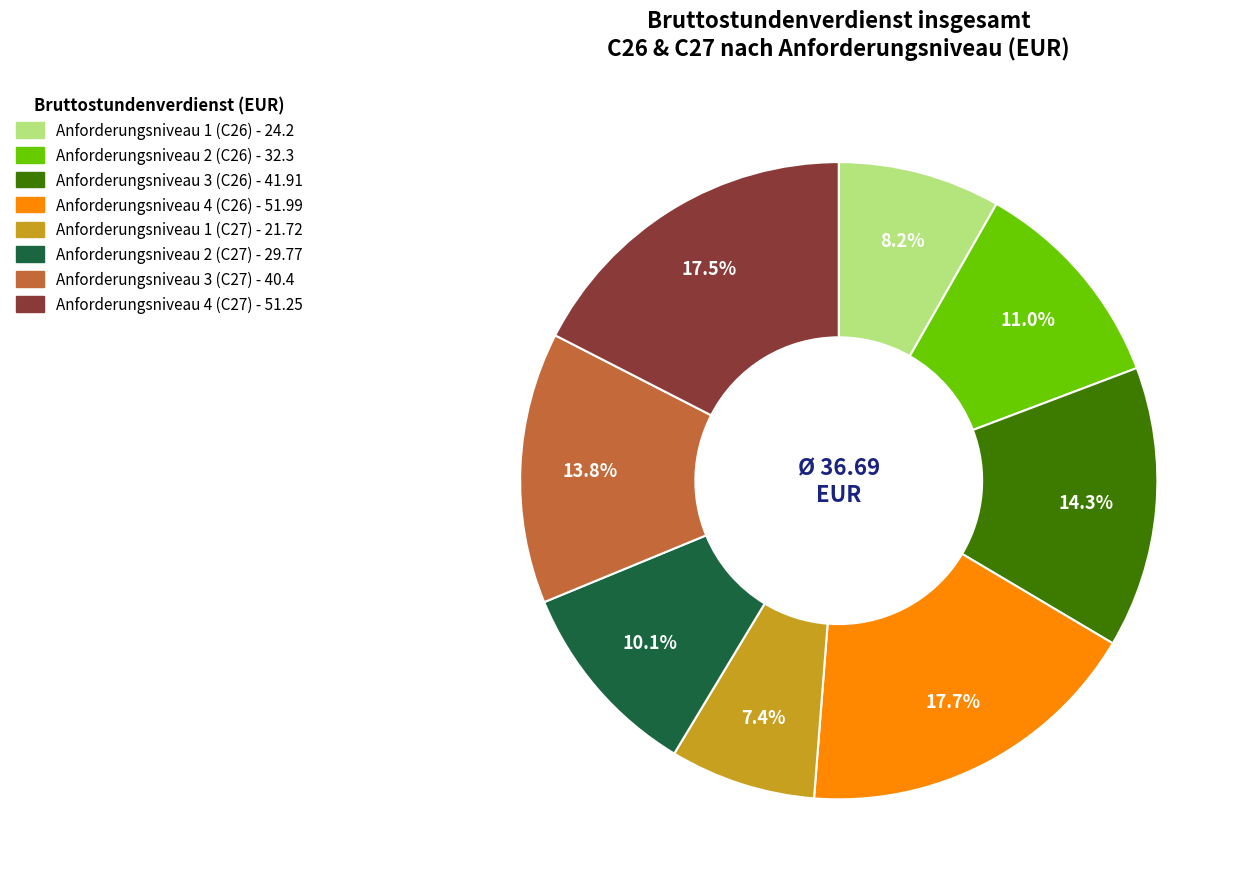

To the nearest percent, what percentage of the pie is Anforderungsniveau 2 (C27)?

10%